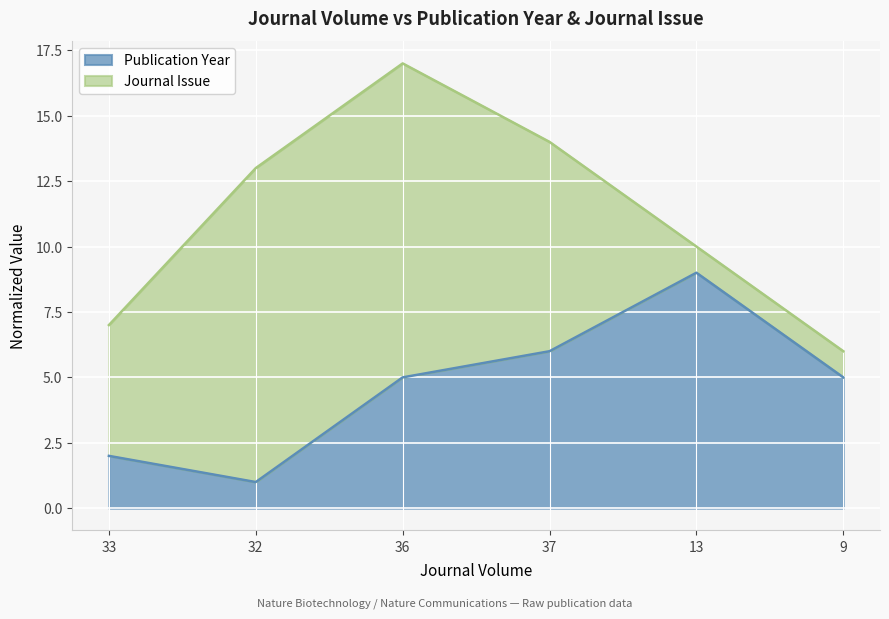

True or false: there are more than 2 points higher than both neighbors.

False